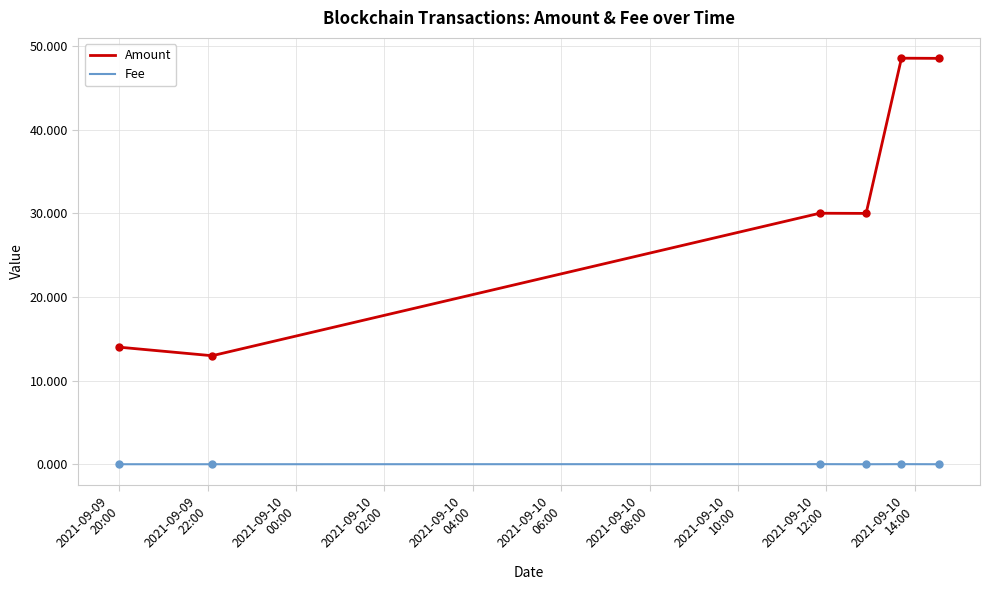

True or false: Fee has more than 0 interior local peaks.

True